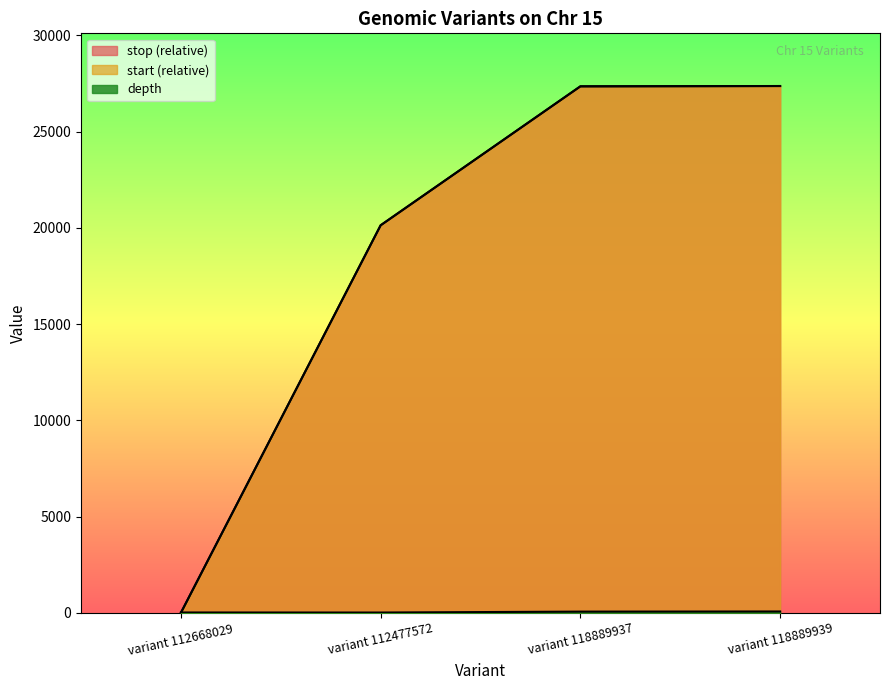

Between variant 118889939 and variant 118889937, which is larger?

variant 118889939